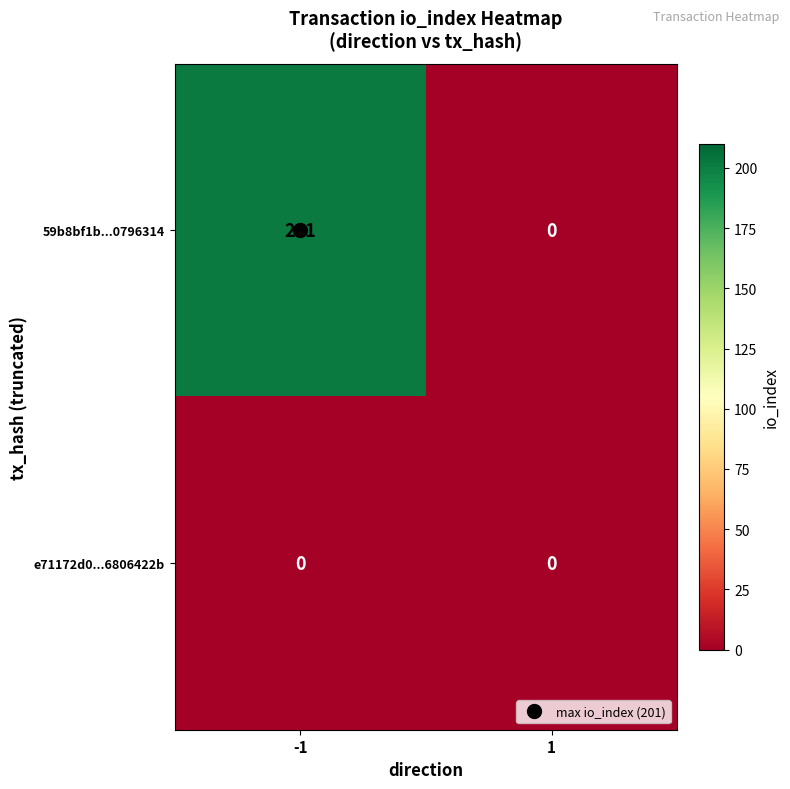

What is the difference between the maximum and minimum values in the 59b8bf1b...0796314 series?

201